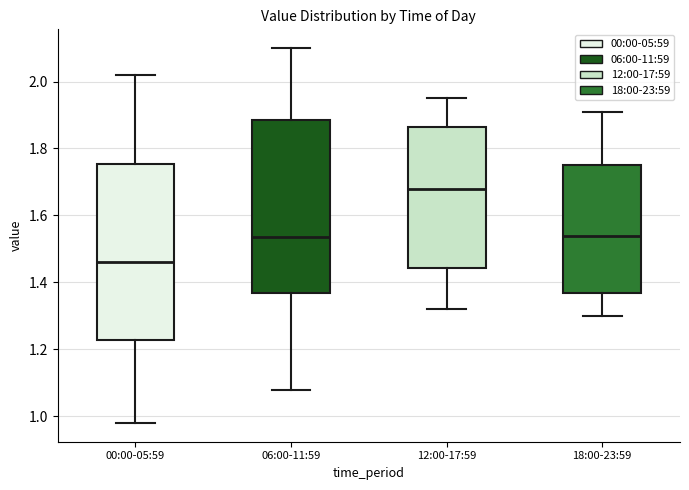

Which box has the lowest median line?

00:00-05:59